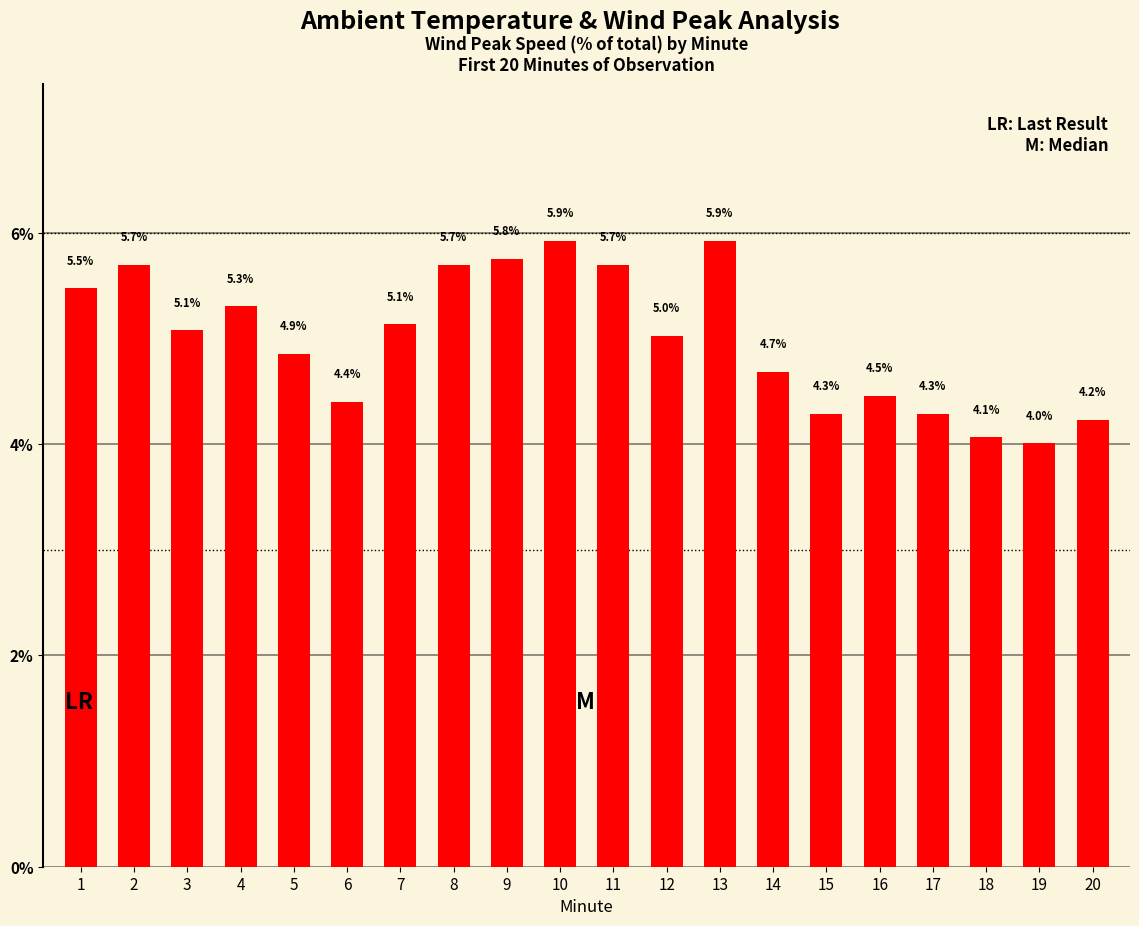

Reading right to left, what are all the values shown in this chart?

20=4.2	19=4.0	18=4.1	17=4.3	16=4.5	15=4.3	14=4.7	13=5.9	12=5.0	11=5.7	10=5.9	9=5.8	8=5.7	7=5.1	6=4.4	5=4.9	4=5.3	3=5.1	2=5.7	1=5.5